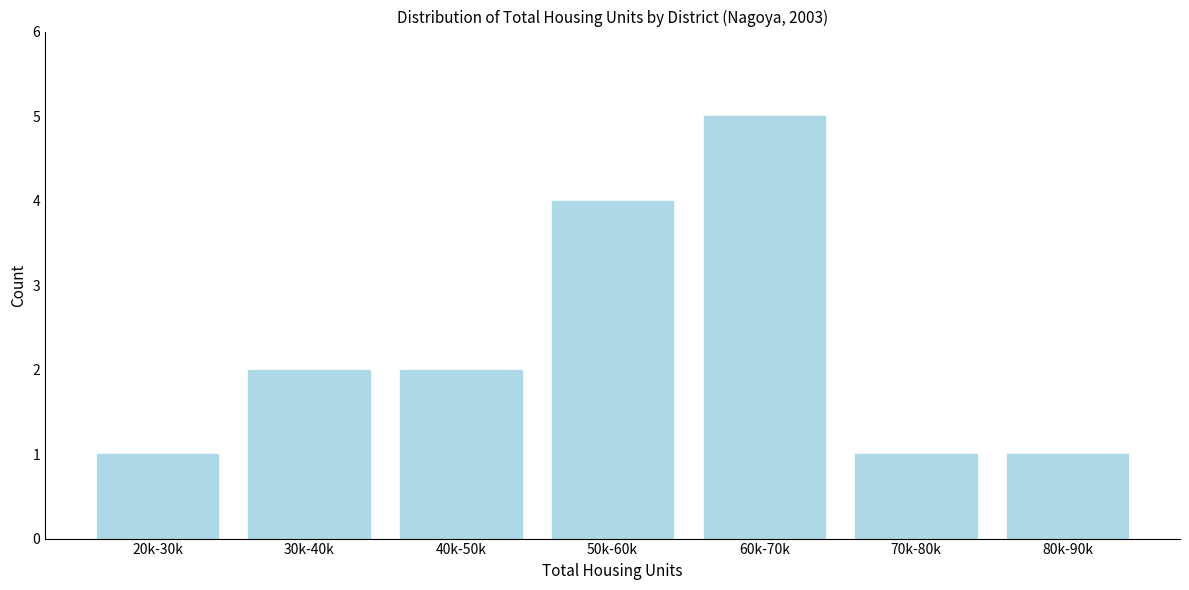

Reading right to left, list all the values displayed in this chart.

80k-90k=1	70k-80k=1	60k-70k=5	50k-60k=4	40k-50k=2	30k-40k=2	20k-30k=1